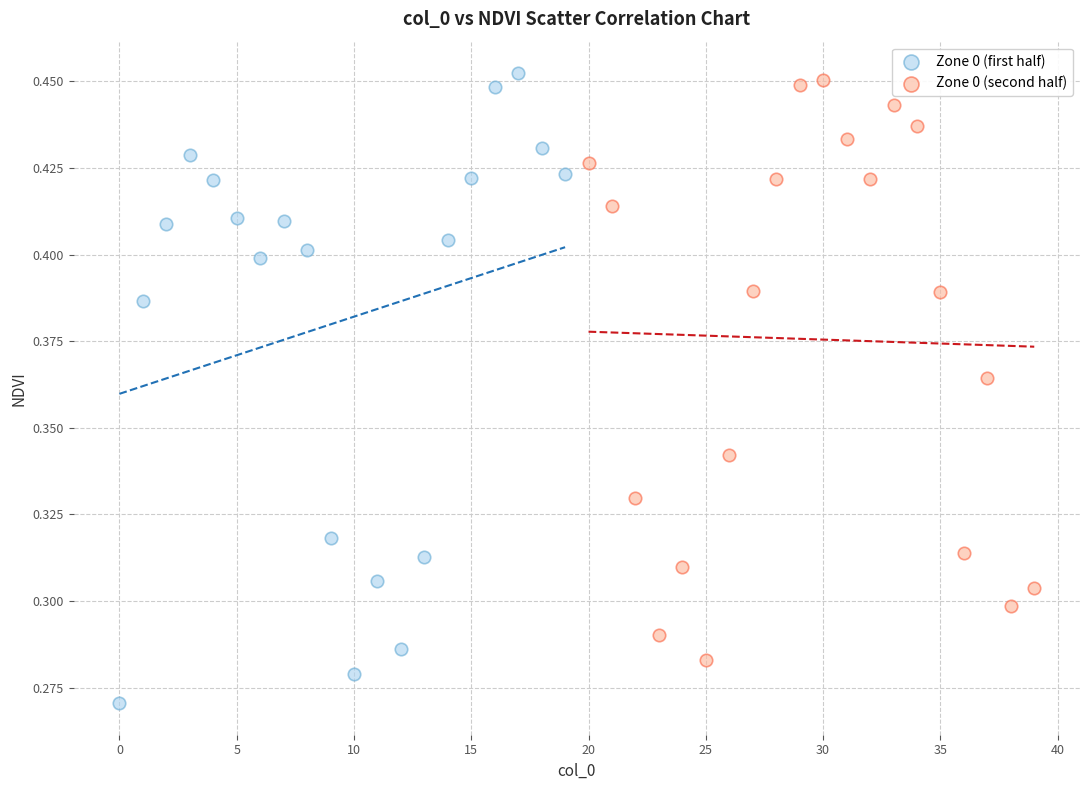

Which series reaches the minimum Y coordinate?

Zone 0 (first half)